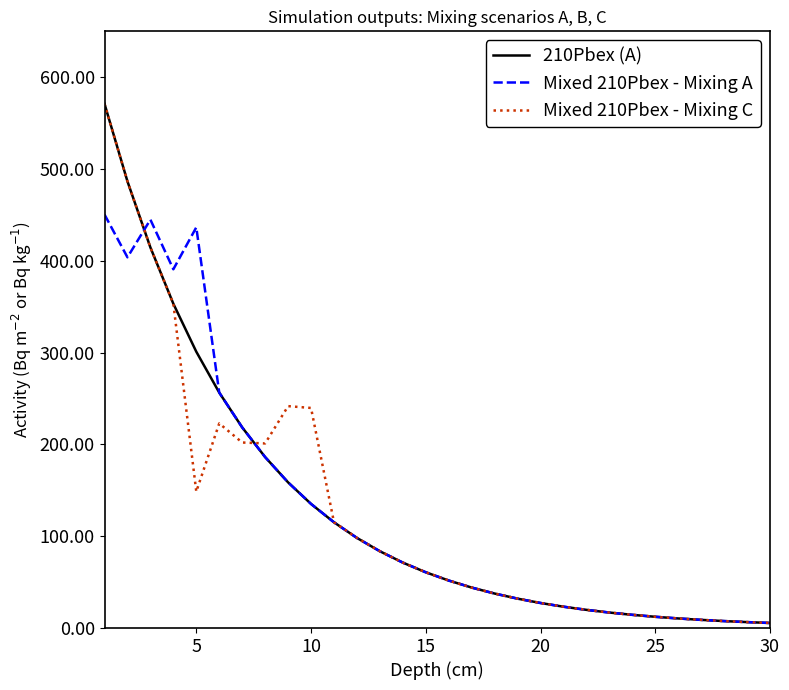

What is the maximum value shown in the chart?

571.0